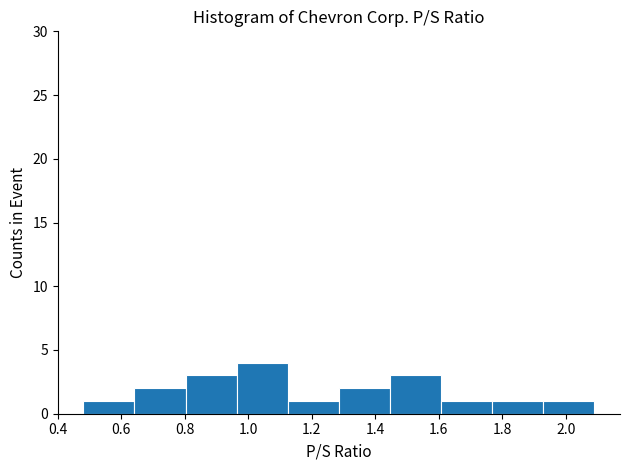

What is the height of the bar covering 1.12 to 1.28 on the x-axis? Neither the bar edges nor the heights are printed on the chart, so give them approximately, as read against the axes.

1